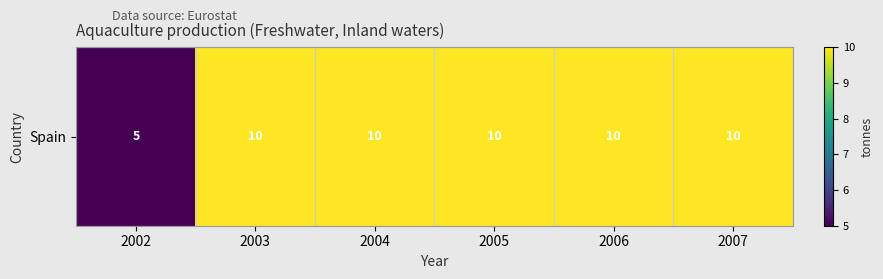

Is it true that the value at 2007 is 10?

True